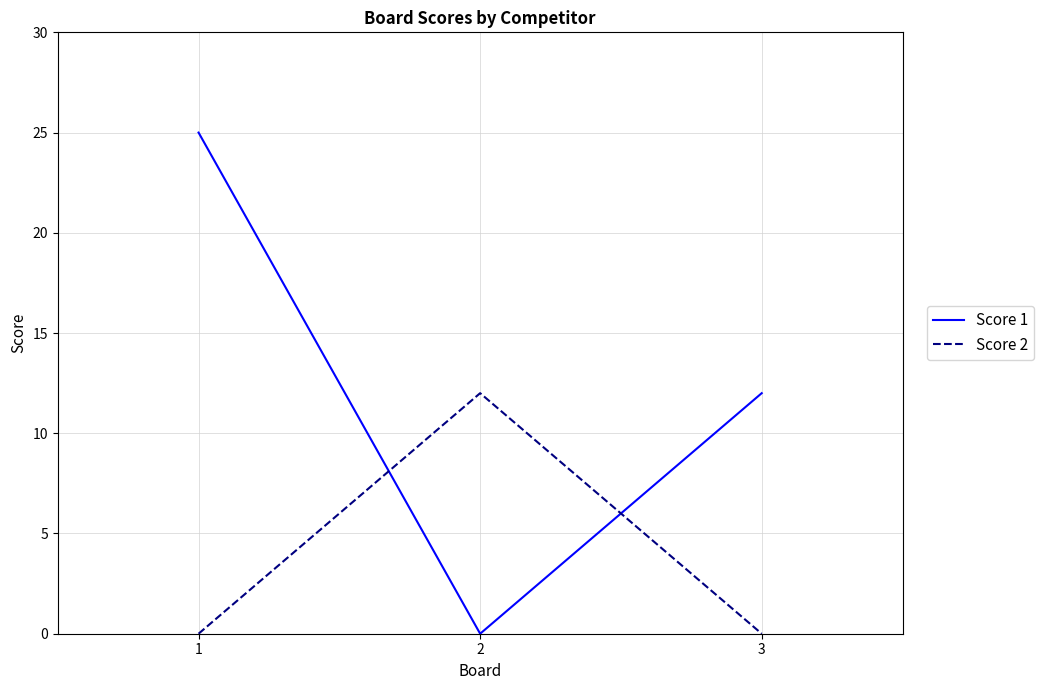

List the series in order of their overall mean, highest first.

Score 1, Score 2